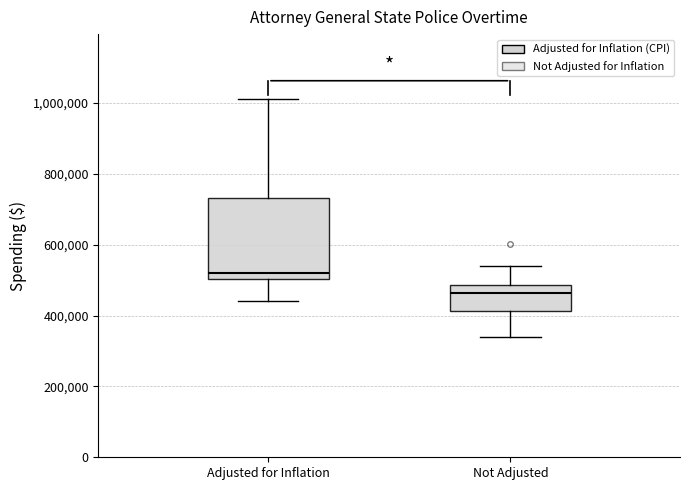

Reading left to right, transcribe this box plot: for each box, give where its median line is, the range the box spans, and where its two whiskers end, as read against the y-axis. The values are not printed on the chart, so give them approximately, as read against the axis.

Adjusted for Inflation: median 520000, box 500000 to 740000, whiskers 440000 to 1020000
Not Adjusted: median 460000, box 420000 to 480000, whiskers 340000 to 540000